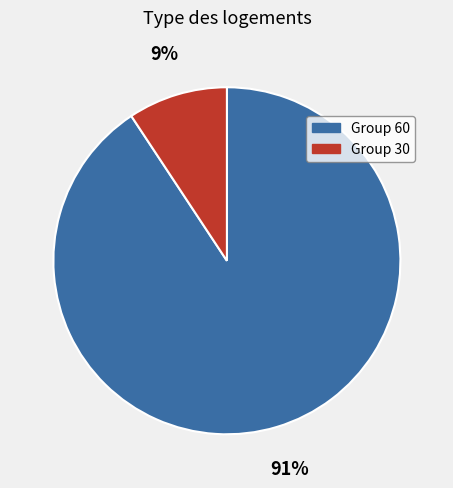

Is there any slice that represents more than half of the pie?

Yes